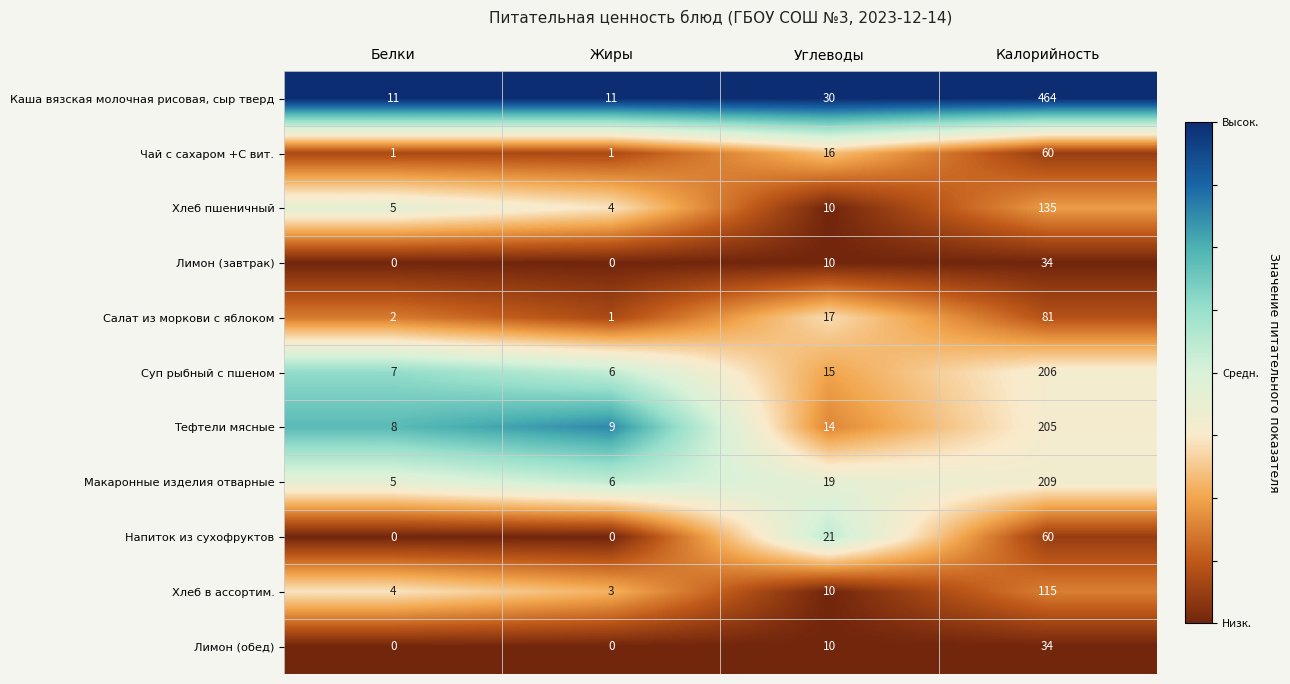

The Лимон (завтрак) series shows 9 at Калорийность. True or false?

False